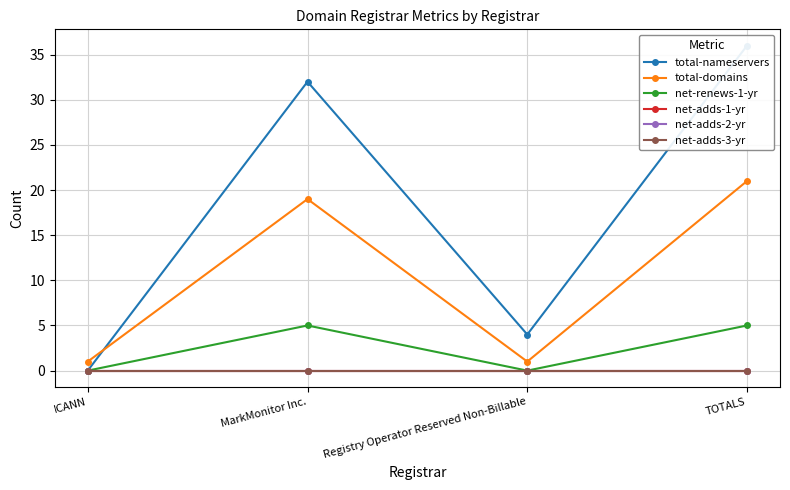

What is the difference between the second highest and minimum values in the total-nameservers series?

32